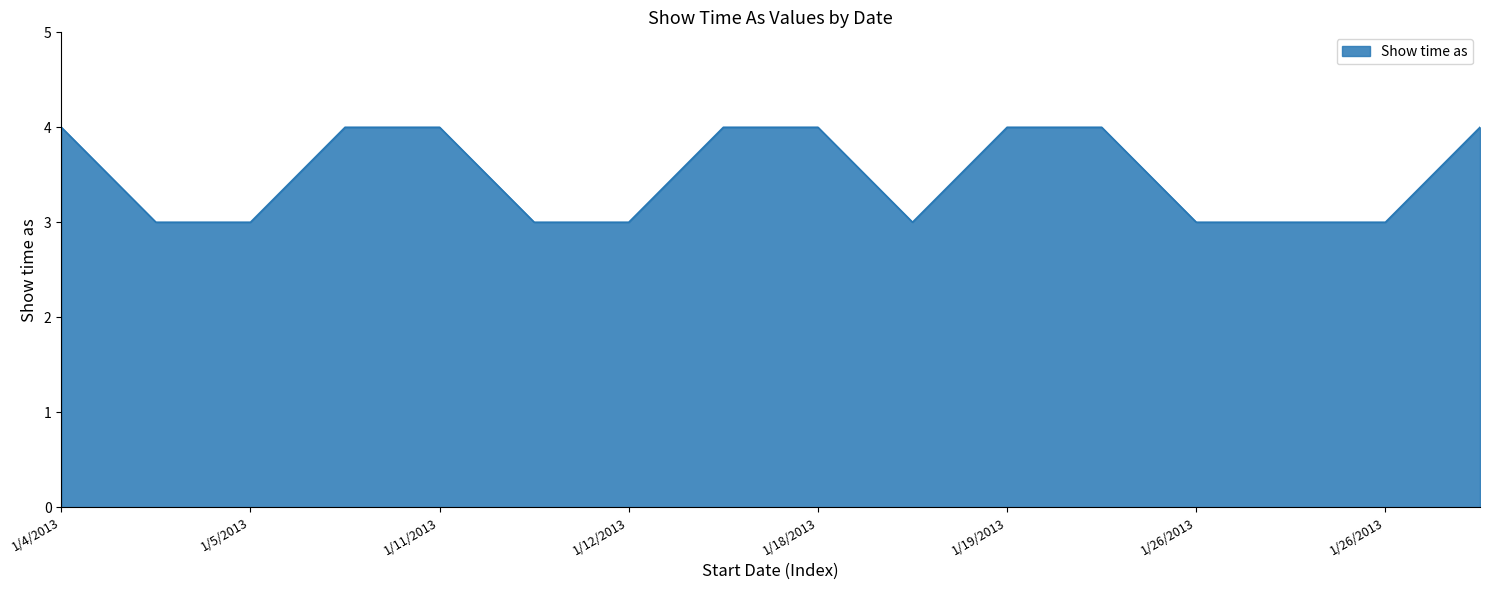

What is the greatest value displayed?

4